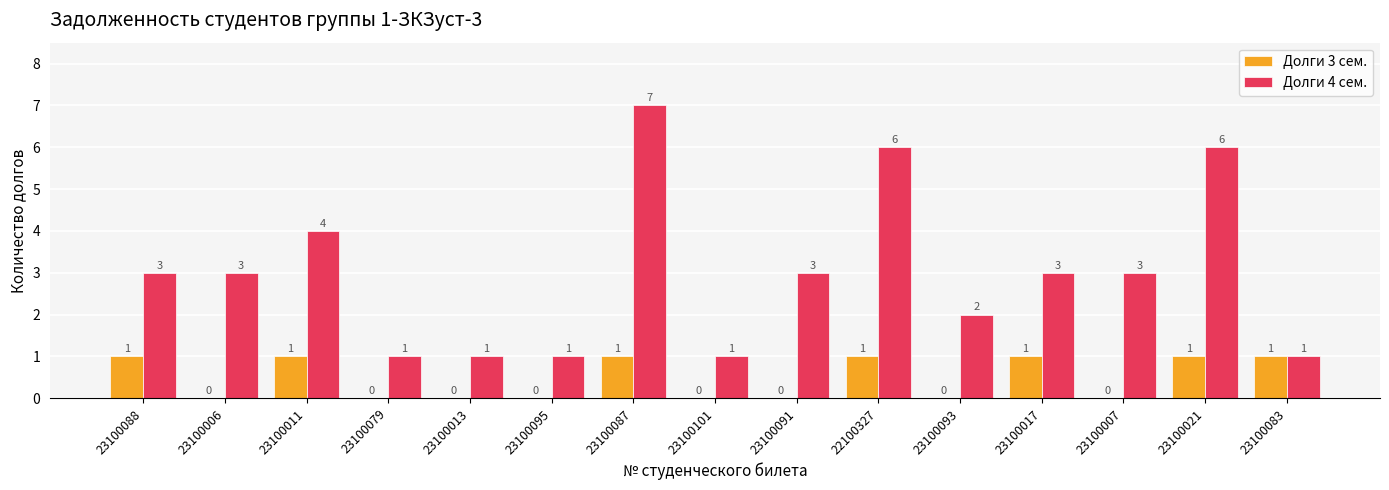

What is the sum of the Долги 4 сем. values at 22100327 and 23100007?

9